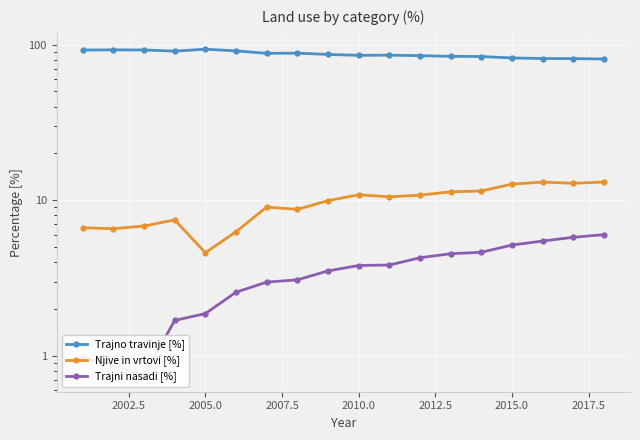

Which series changed the most between 2010.0 and 2012.5?

Trajno travinje [%]